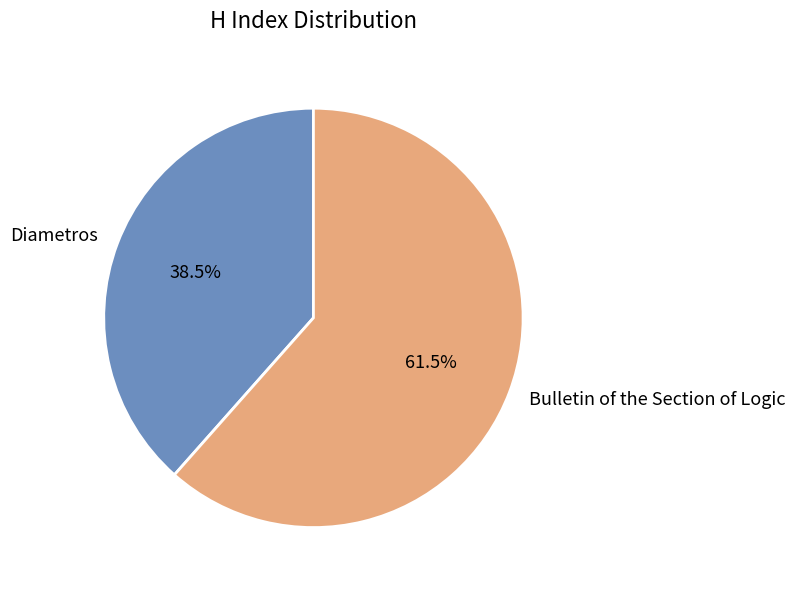

True or false: Diametros accounts for 50% of the total.

False